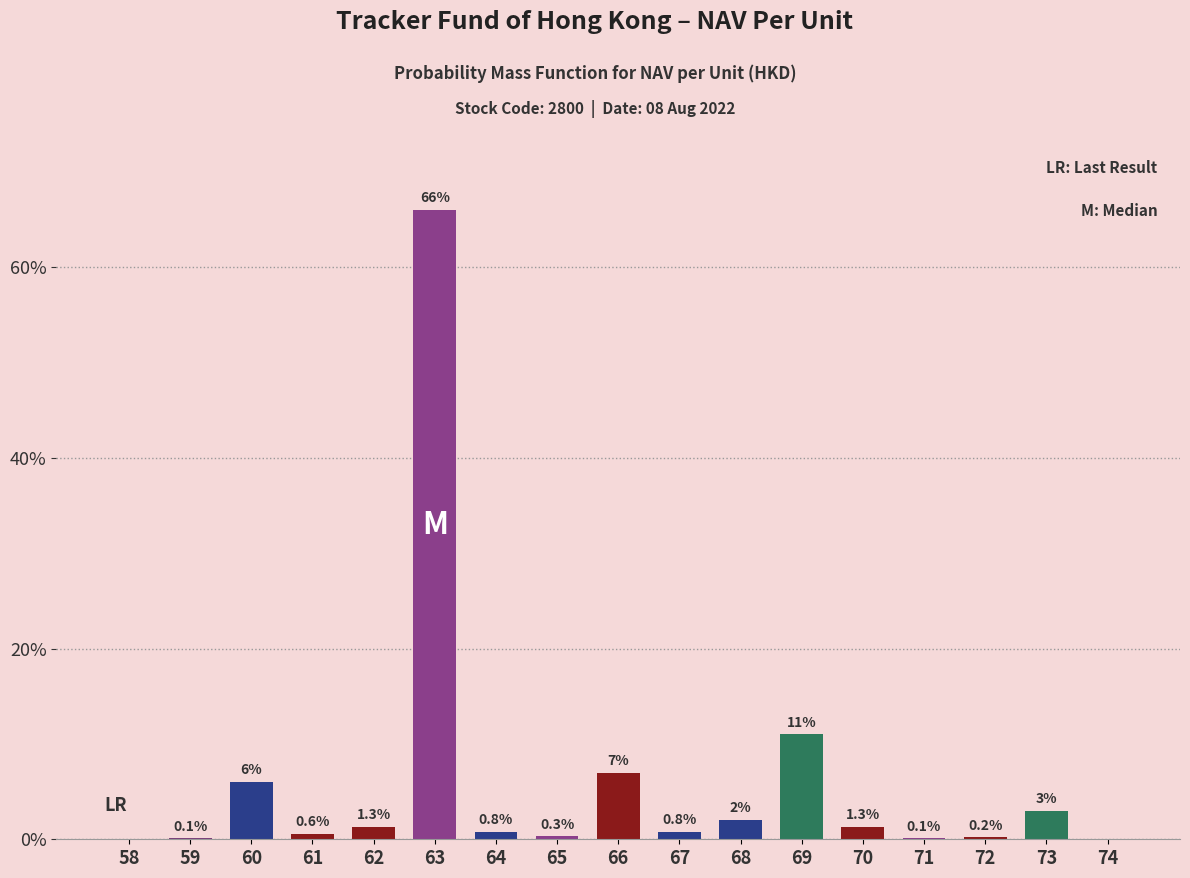

Where is the data nearest to the value 33?

69